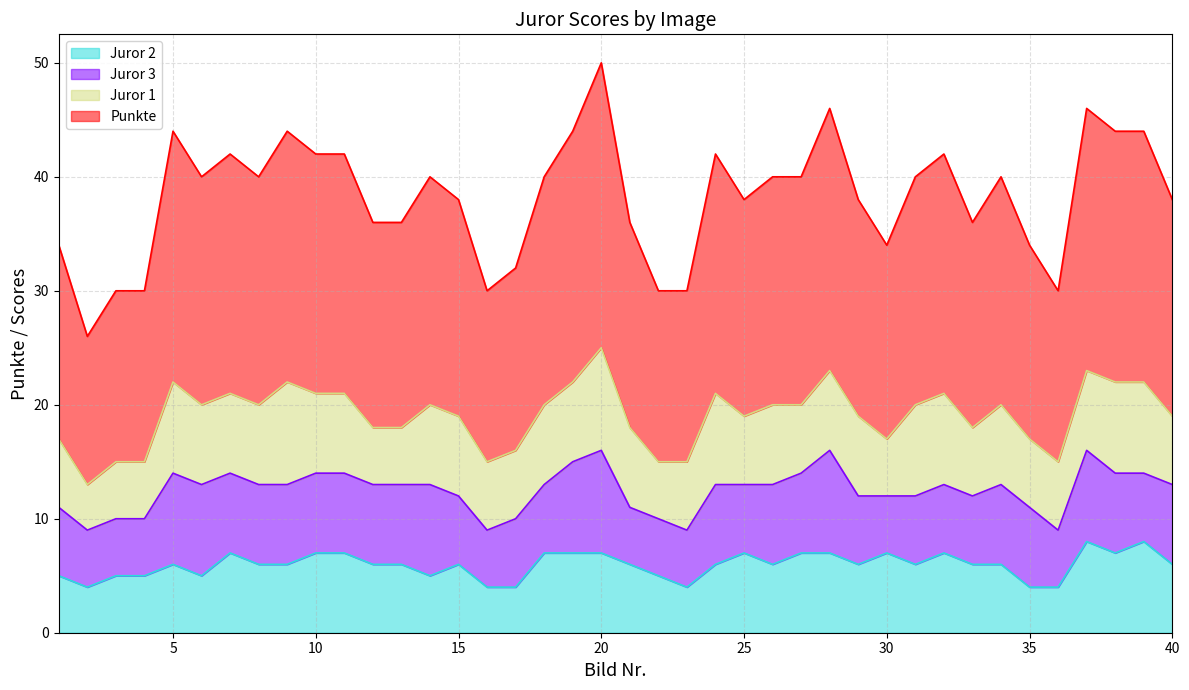

What is the value of the Juror 2 point at the 3rd from the left?

5